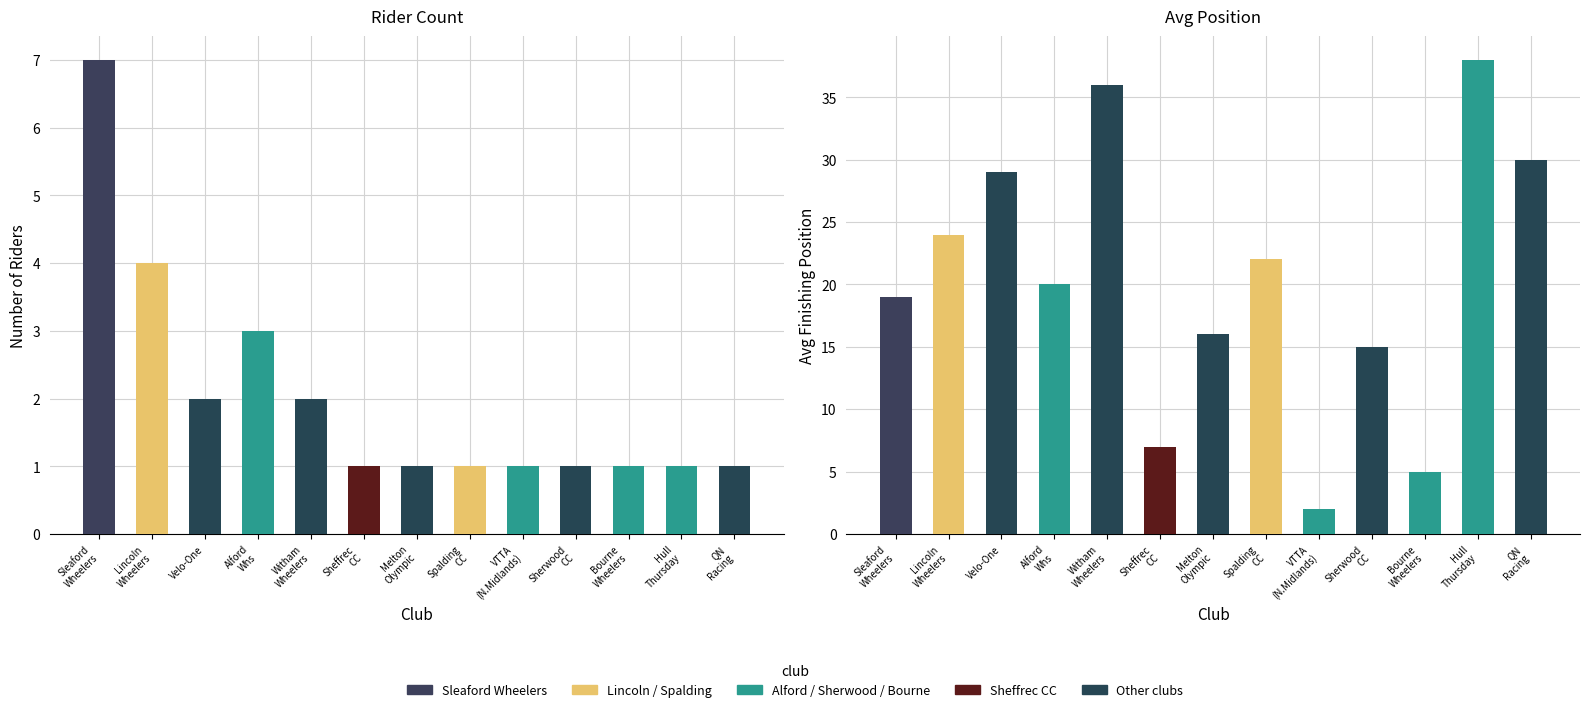

What position from the left is Sleaford Wheelers Cycling Club?

1